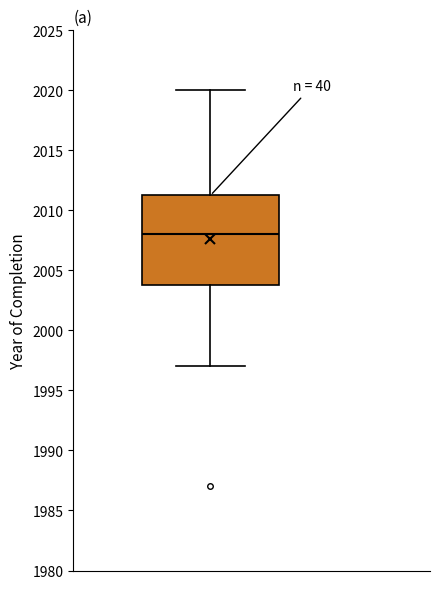

Read this box plot against the y-axis: the position of the median line, the range covered by the box, and the ends of both whiskers. The values are not printed on the chart, so give them approximately, as read against the axis.

median 2008.0, box 2004.0 to 2011.5, whiskers 1997.0 to 2020.0